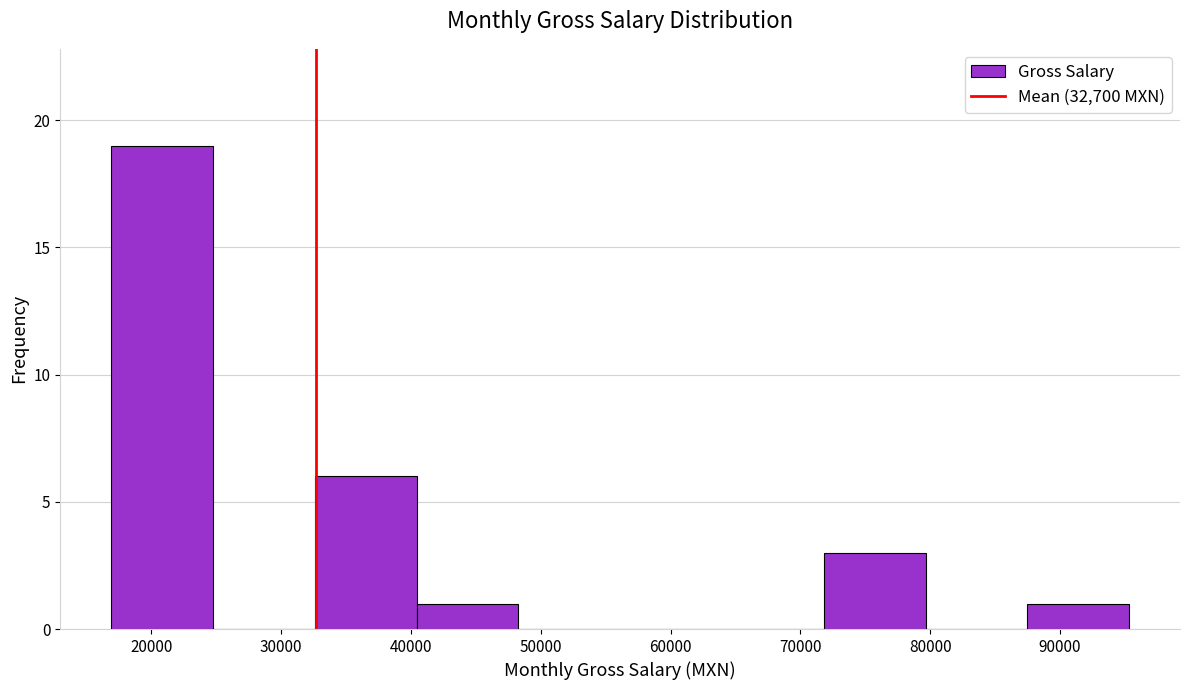

How tall is the bar that spans 40000 to 48000 on the x-axis? Neither the bar edges nor the heights are printed on the chart, so give them approximately, as read against the axes.

1